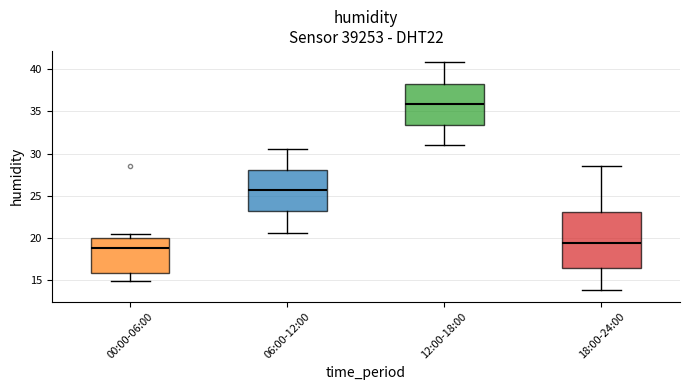

Which box's median line is the highest?

12:00-18:00